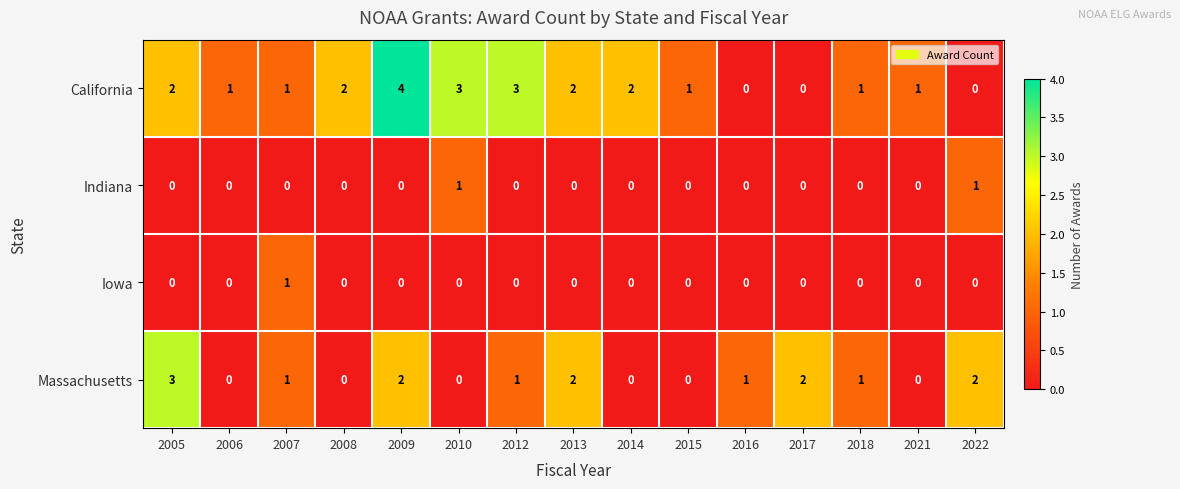

Which category has the highest value across all series?

2009